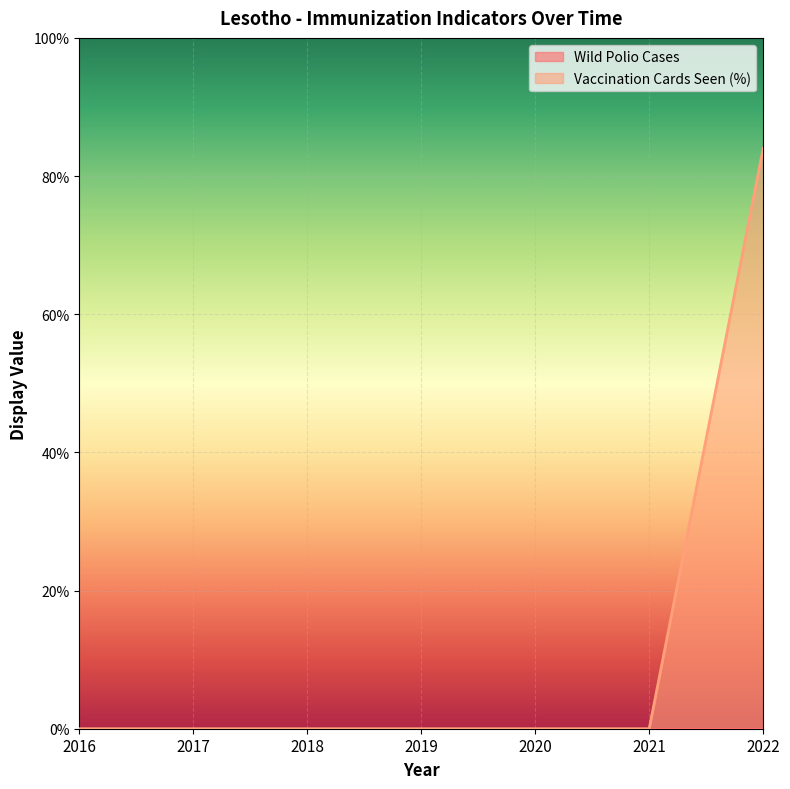

What is the value of the 7th point from the left?

84